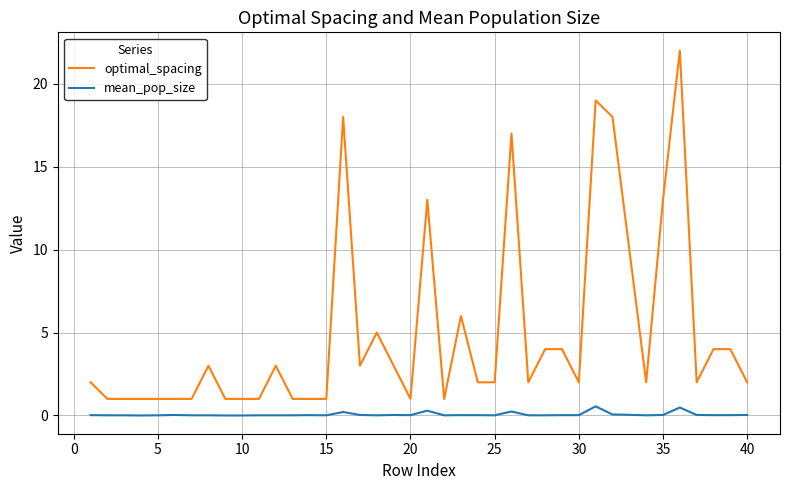

True or false: optimal_spacing and mean_pop_size cross at least once.

False